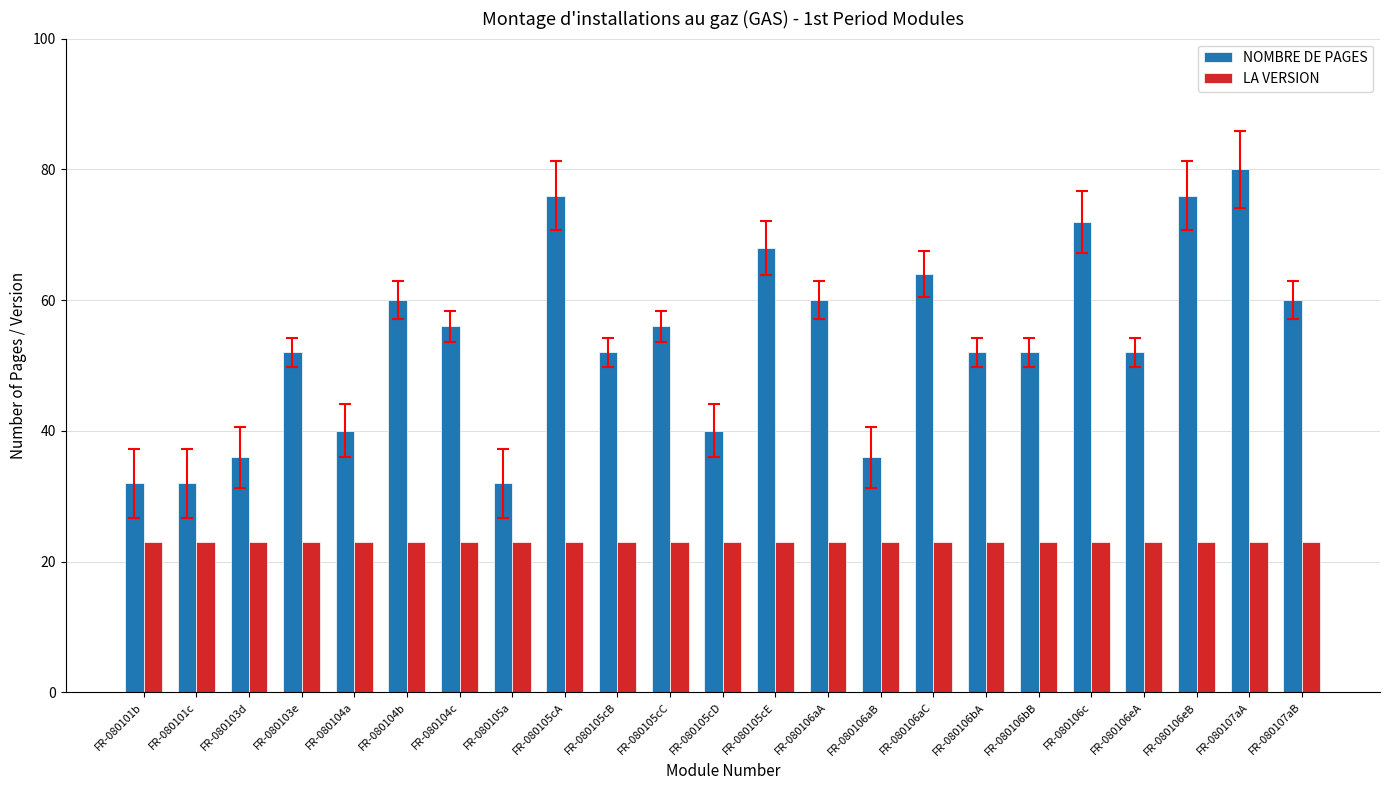

What position from the left is FR-080103d?

3